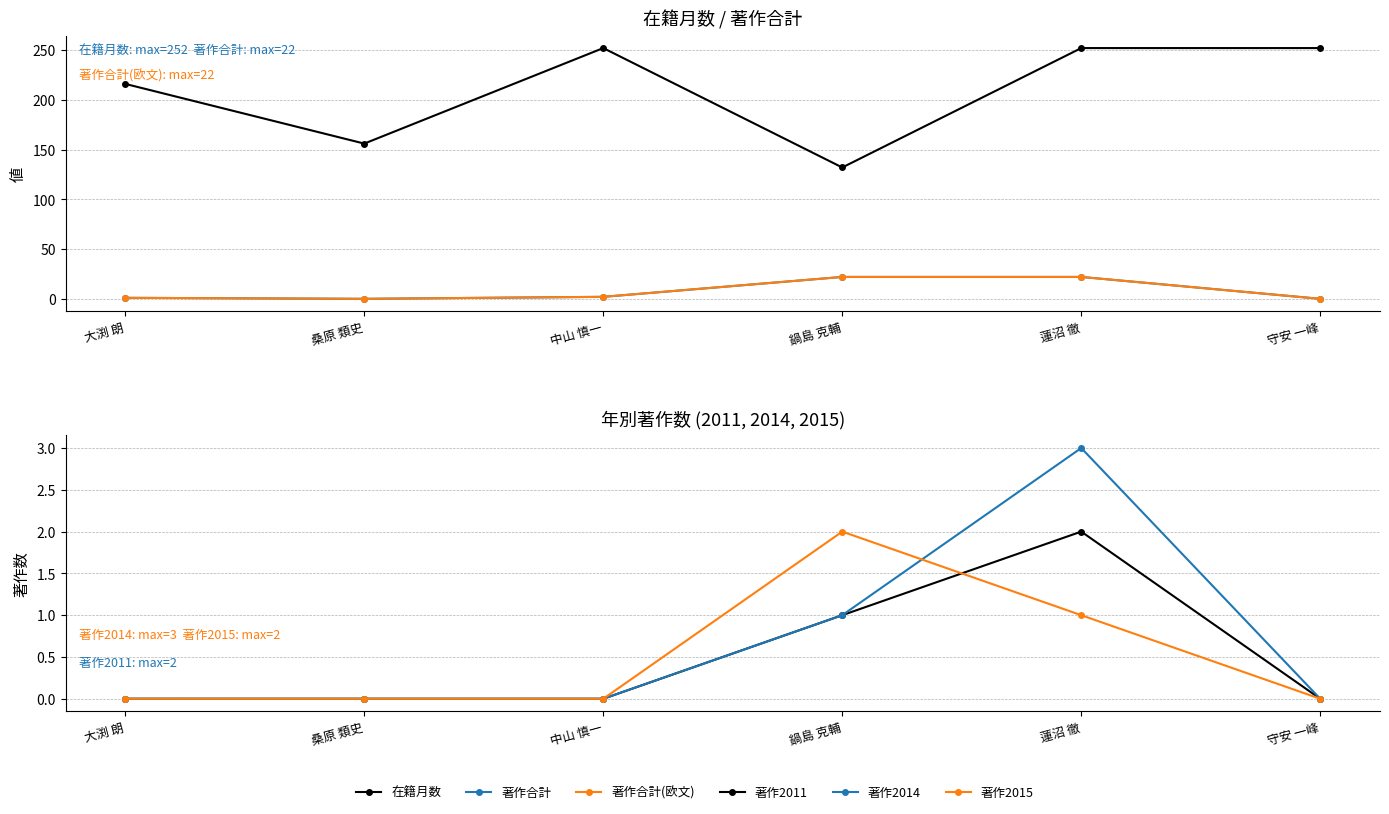

What is the spread (max minus min) of values at 蓮沼 徹?

251